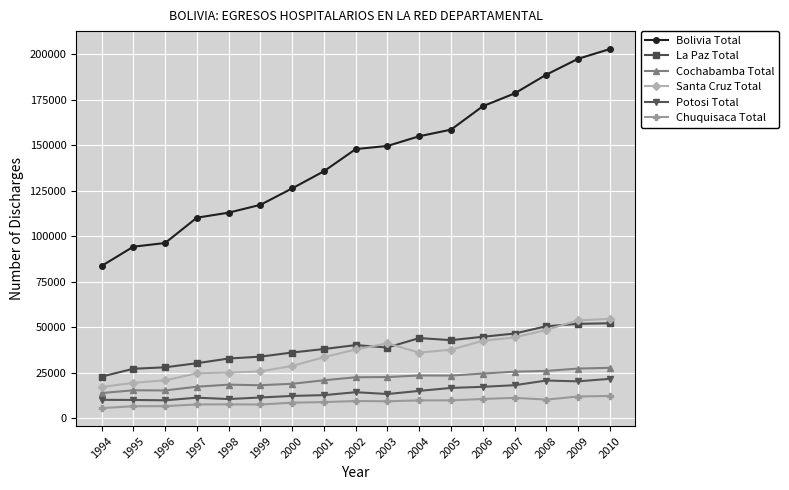

What is the value of the Potosi Total point at the 14th from the left?

18171